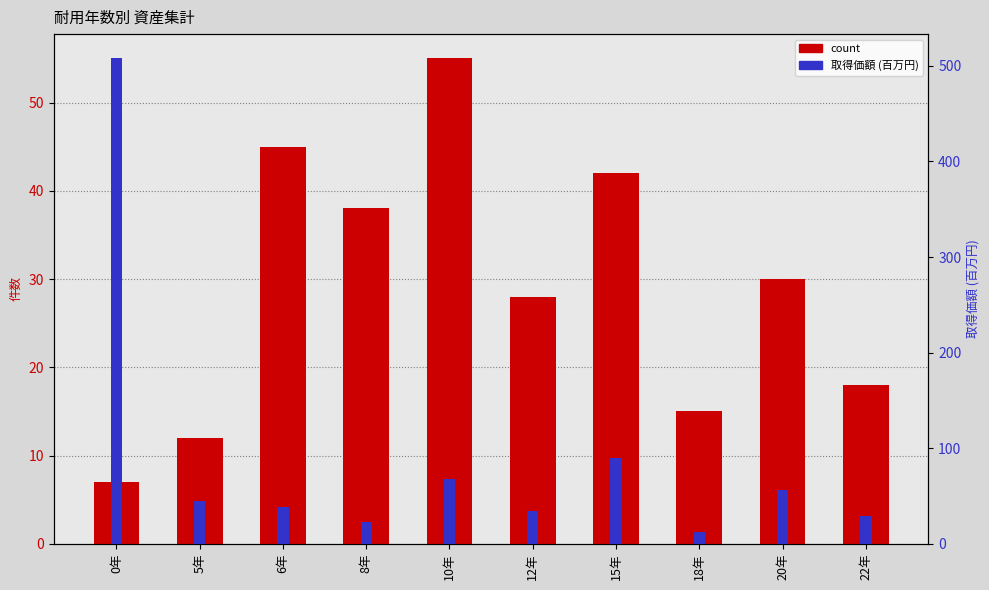

What is the difference between the maximum and minimum values in the 取得価額 (百万円) series?

495.1